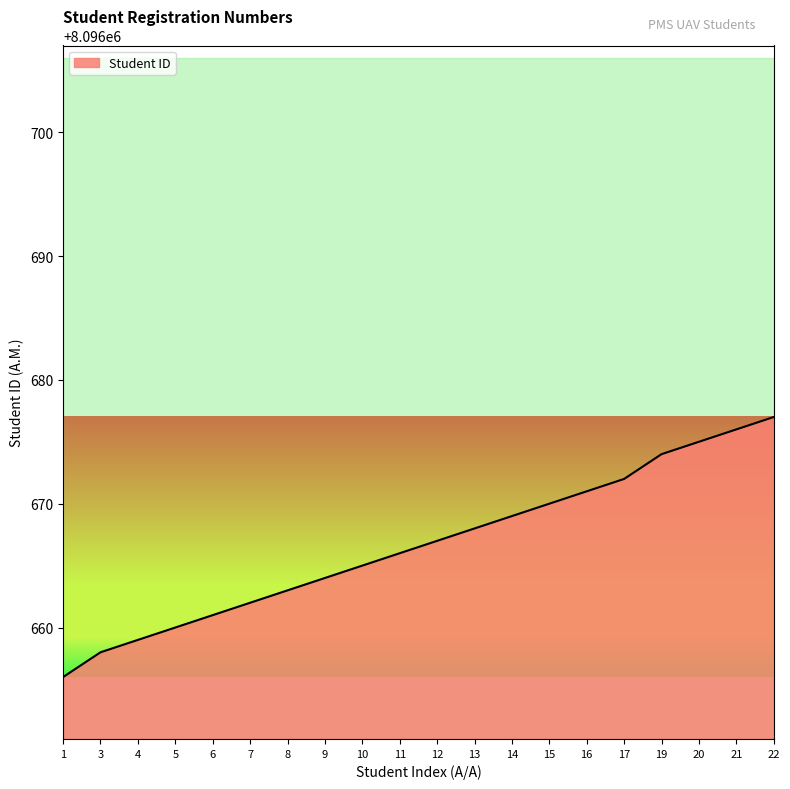

Rank the categories by value from highest to lowest.

22, 21, 20, 19, 17, 16, 15, 14, 13, 12, 11, 10, 9, 8, 7, 6, 5, 4, 3, 1